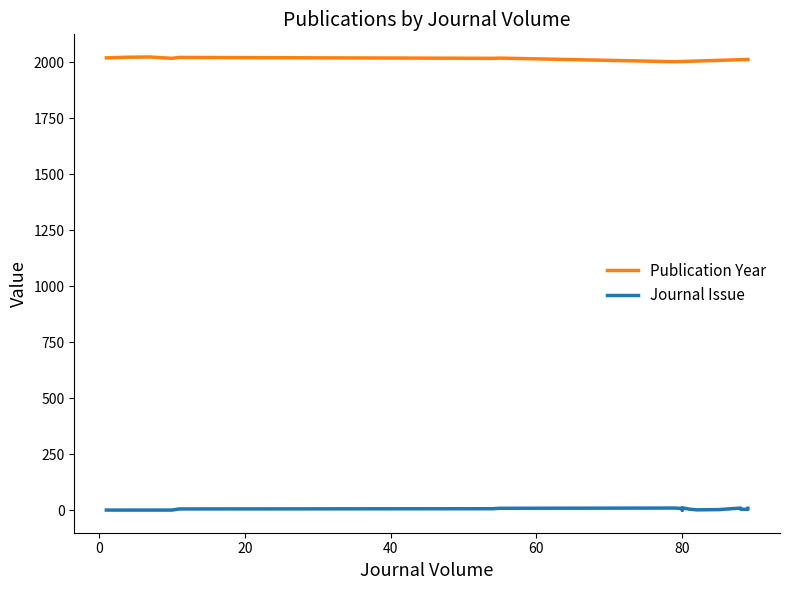

True or false: Publication Year and Journal Issue cross at least once.

False